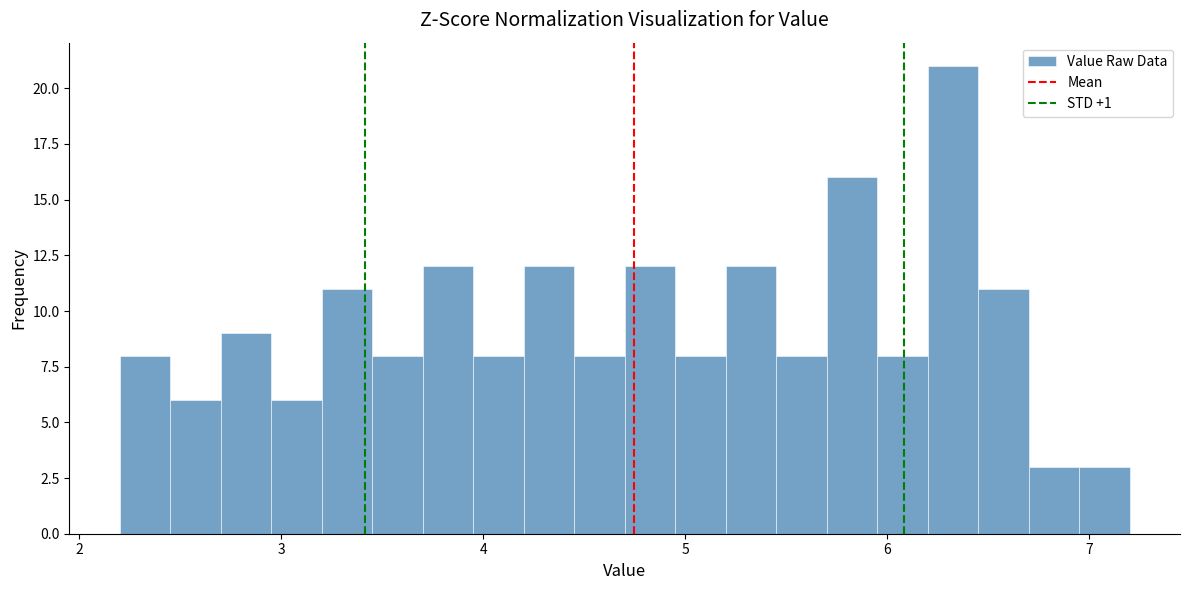

Read against the x-axis, roughly where is the centre of the tallest bar?

6.3